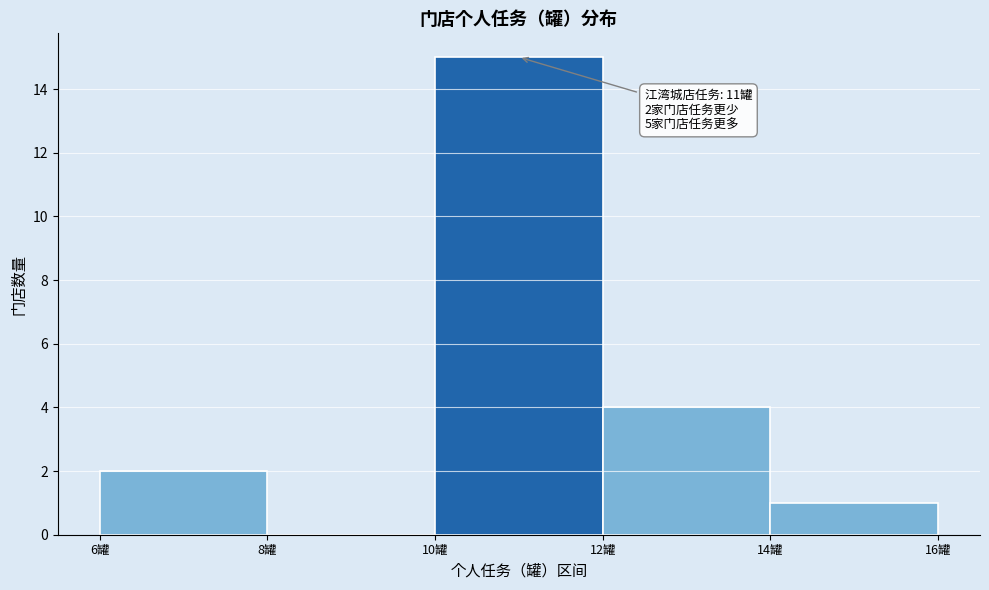

Over which range of the x-axis is the bar tallest?

10 to 12